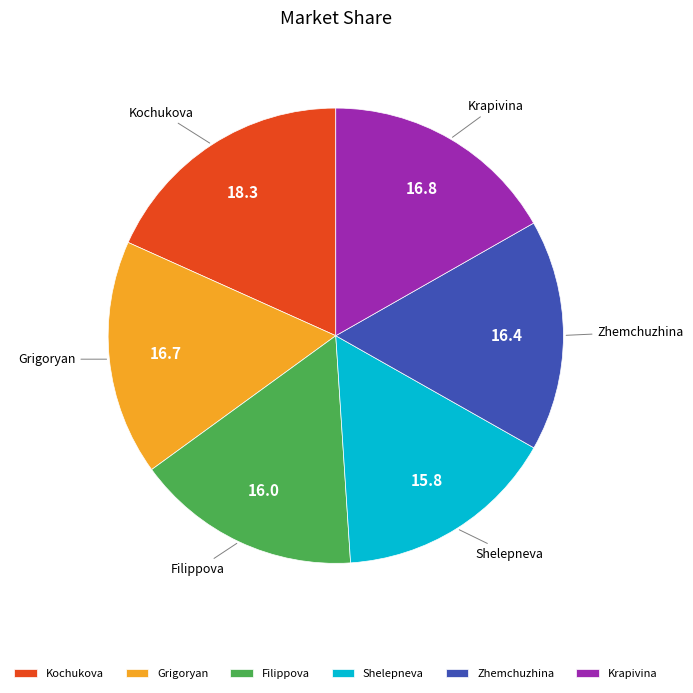

Combined, do Grigoryan and Krapivina account for over 50%?

No